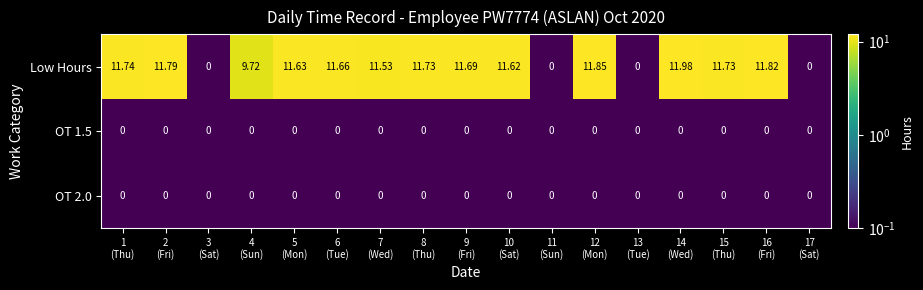

What is the spread (max minus min) of values at 7
(Wed)?

11.5